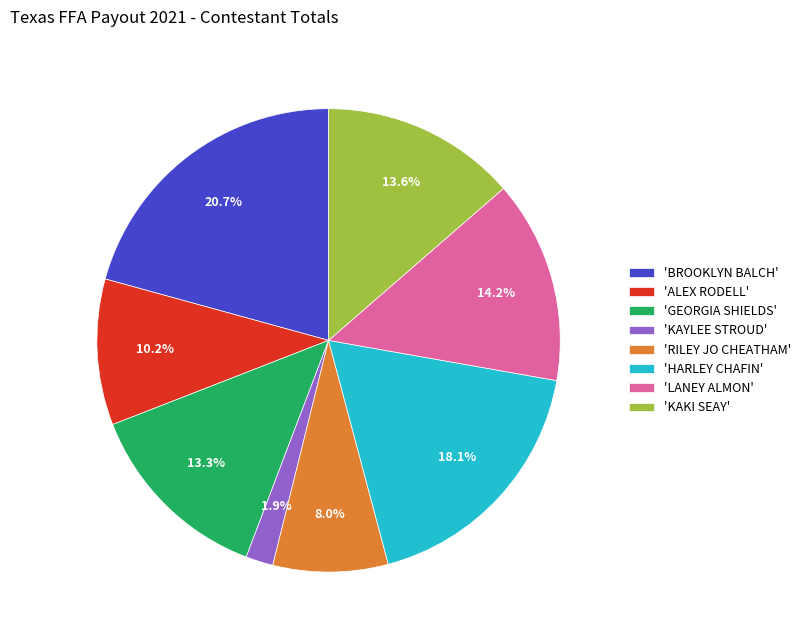

Is the sum of 'KAYLEE STROUD' and 'BROOKLYN BALCH' greater than half?

No